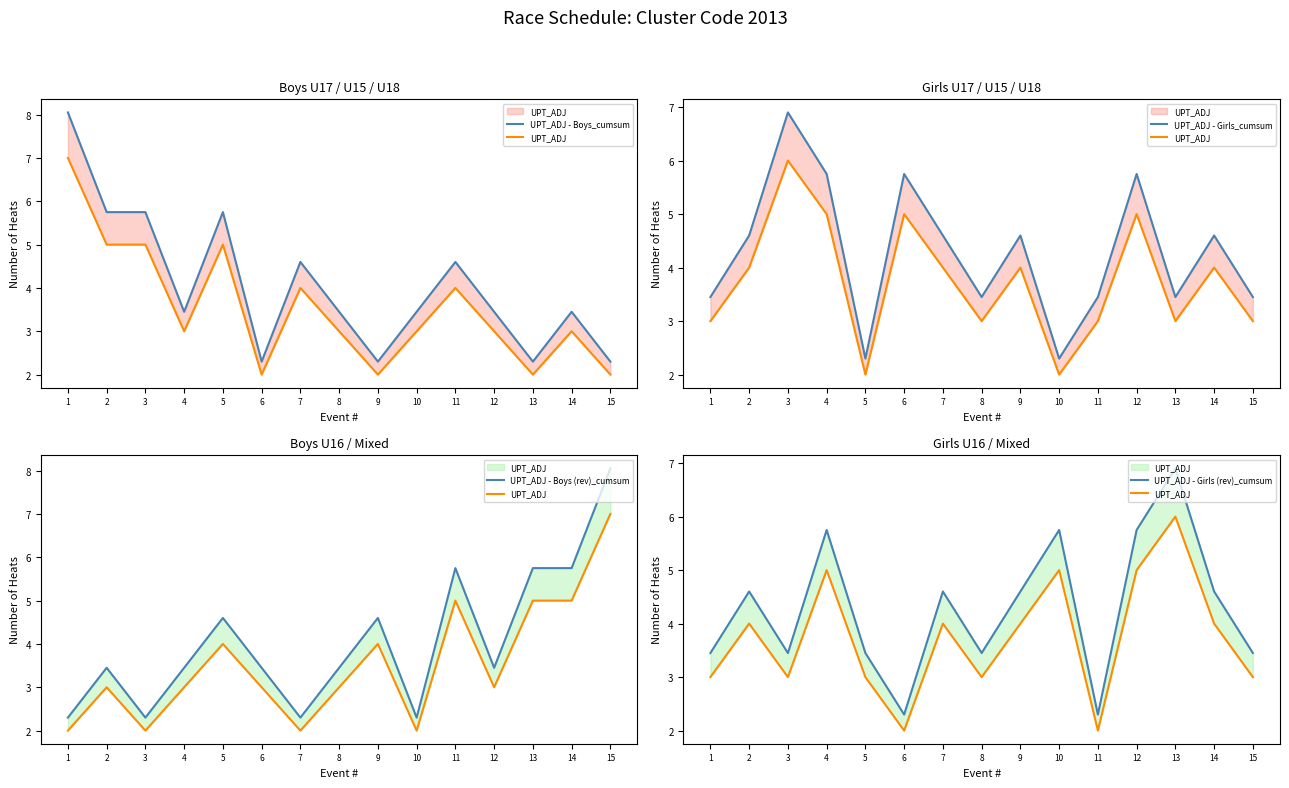

How many interior local peaks does the UPT_ADJ - Girls_cumsum series have?

5